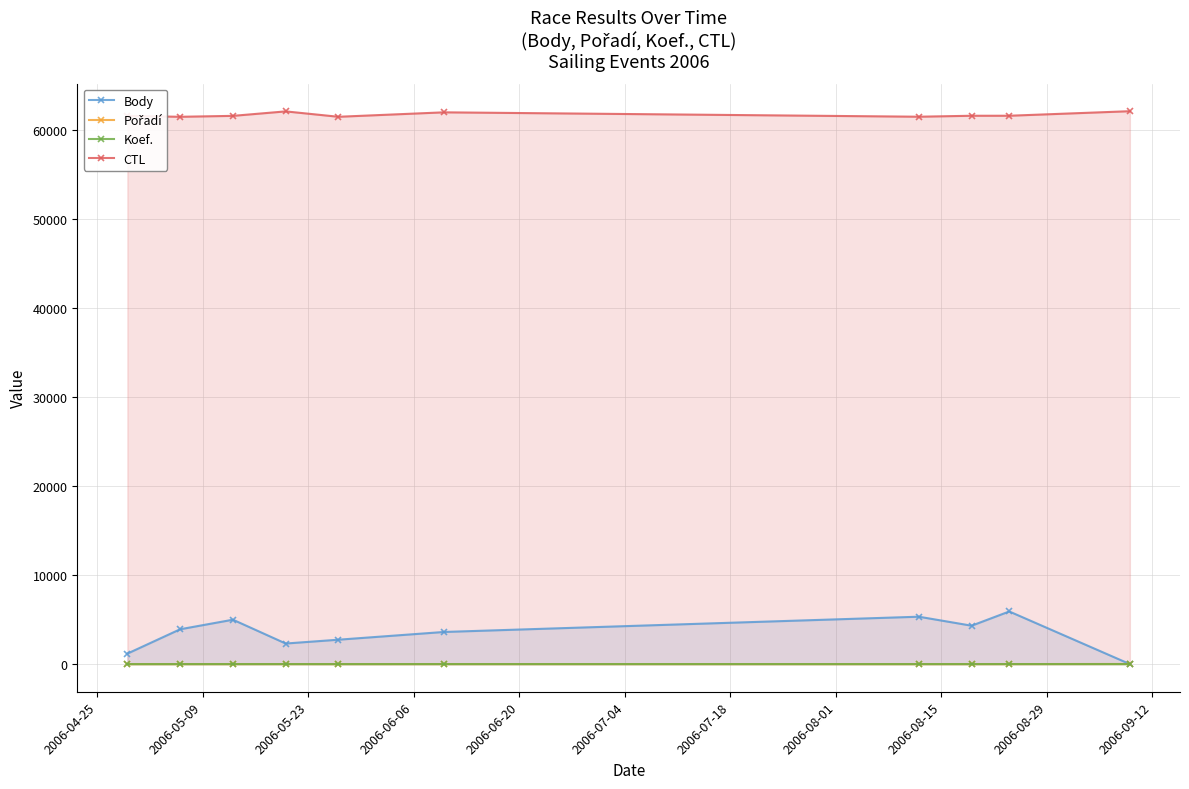

Which series has the largest range (max minus min)?

Body